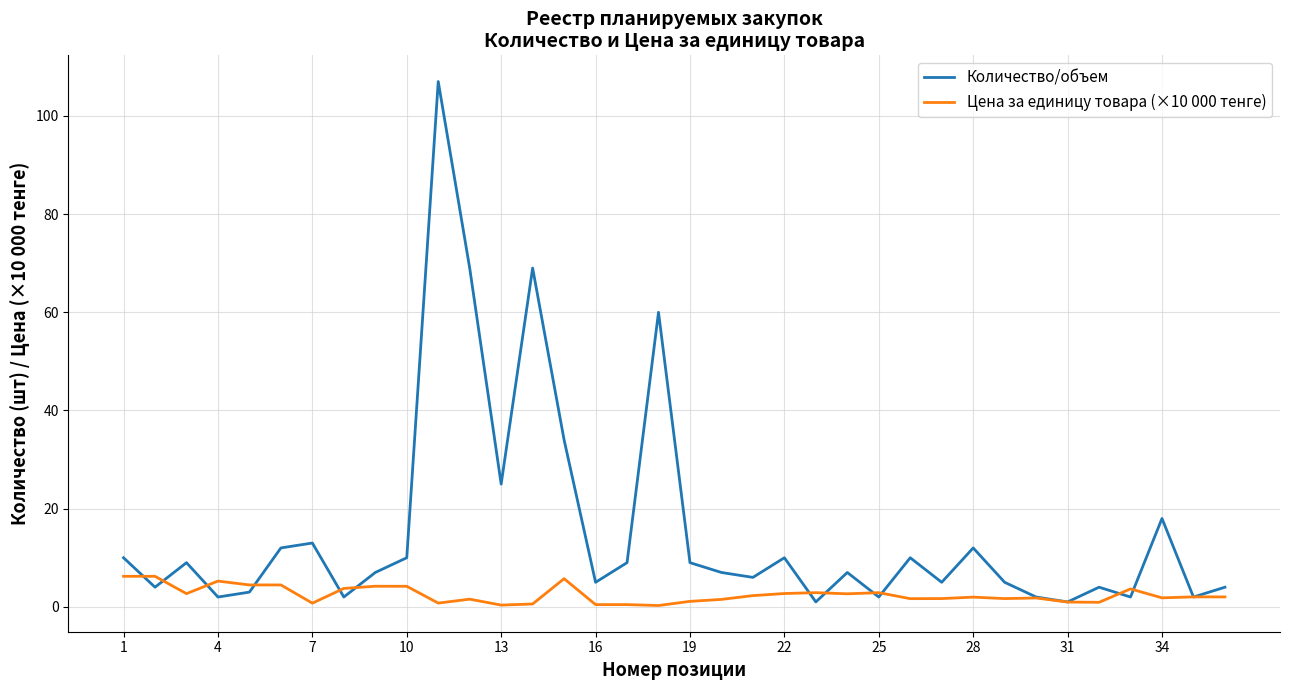

List the series in order of their overall mean, highest first.

Количество/объем, Цена за единицу товара (×10 000 тенге)